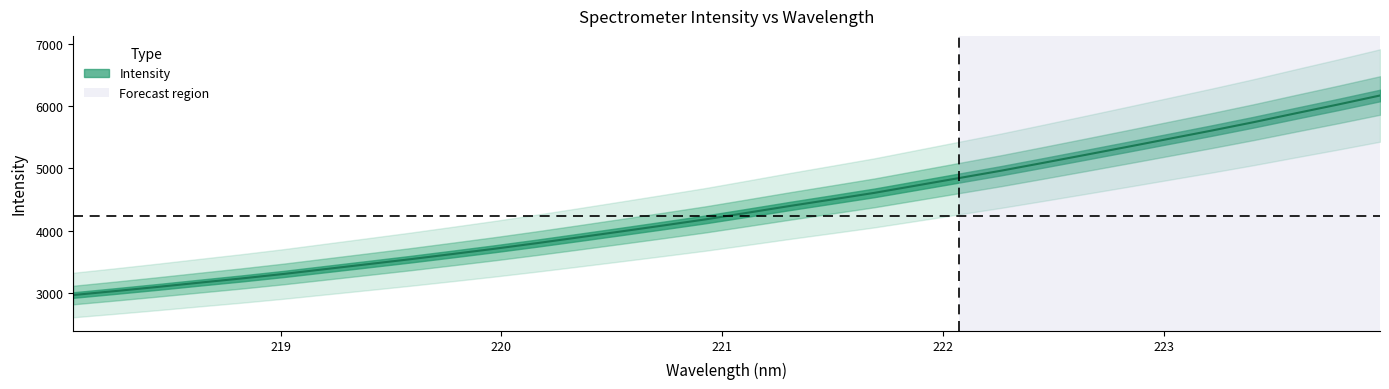

How many values are below 4292?

16